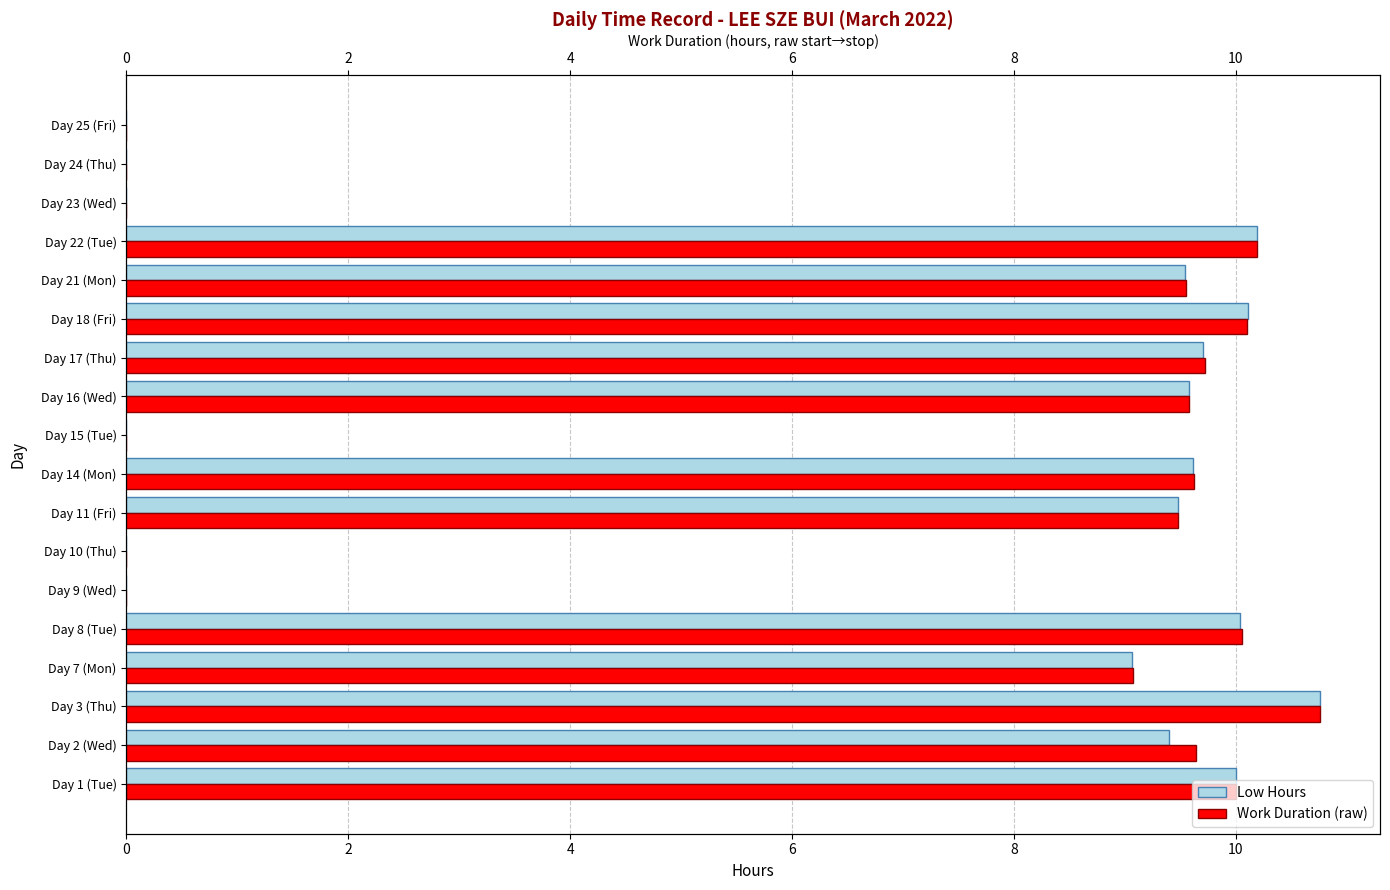

The value of Low Hours at Day 23 (Wed) is -7.4. True or false?

False